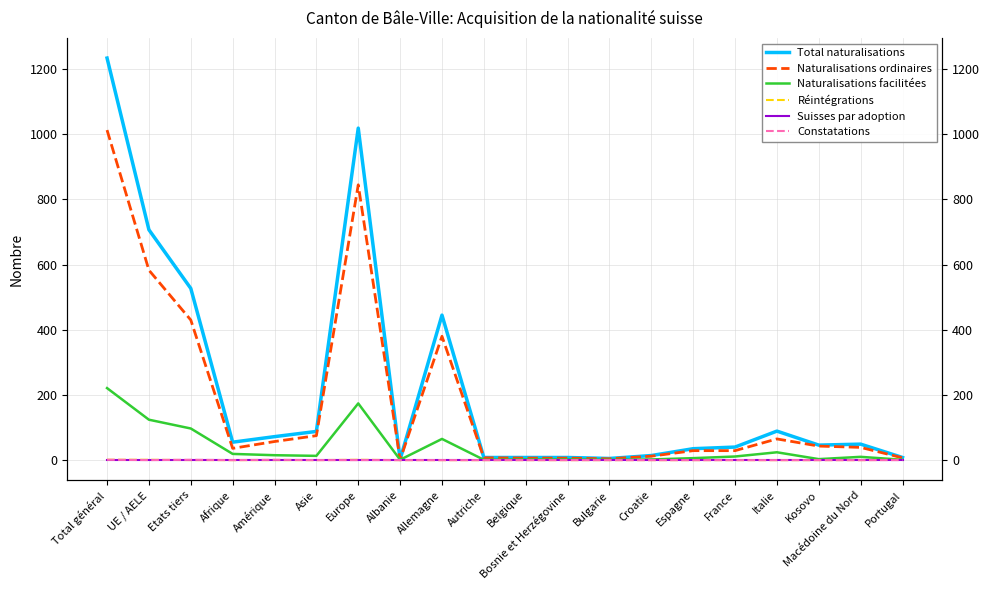

Rank the categories by Réintégrations value from lowest to highest.

Etats tiers, Afrique, Amérique, Asie, Albanie, Allemagne, Autriche, Belgique, Bosnie et Herzégovine, Bulgarie, Croatie, Espagne, France, Italie, Kosovo, Macédoine du Nord, Total général, UE / AELE, Europe, Portugal